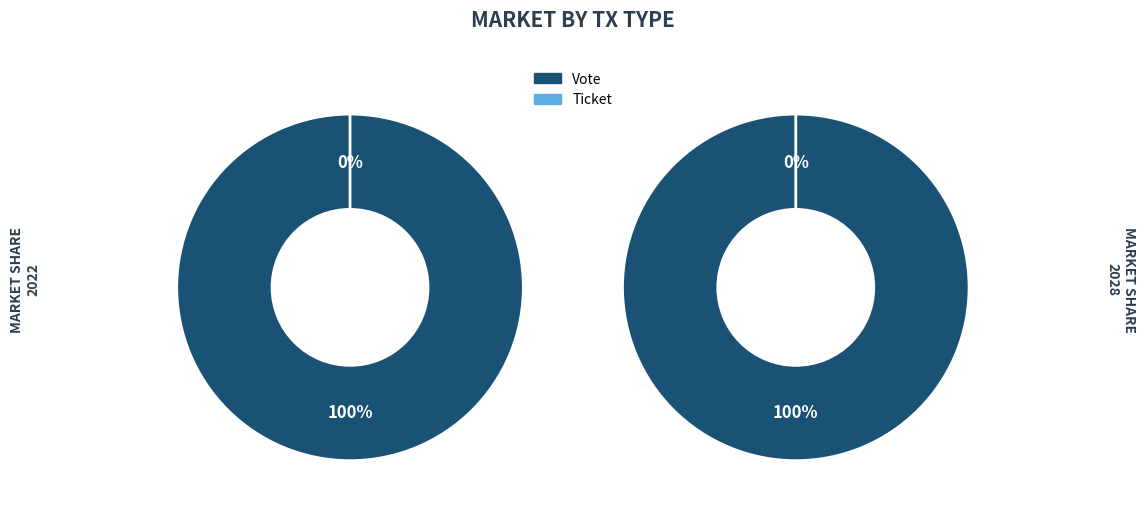

To the nearest percent, what is the difference between the Vote (io_index=1) and Ticket (io_index=0) slice percentages?

100%